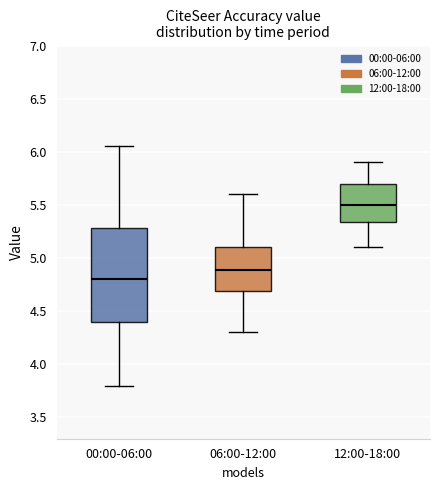

Where is the lower edge of the box for 00:00-06:00 on the y-axis? The values are not printed on the chart, so give them approximately, as read against the axis.

4.40